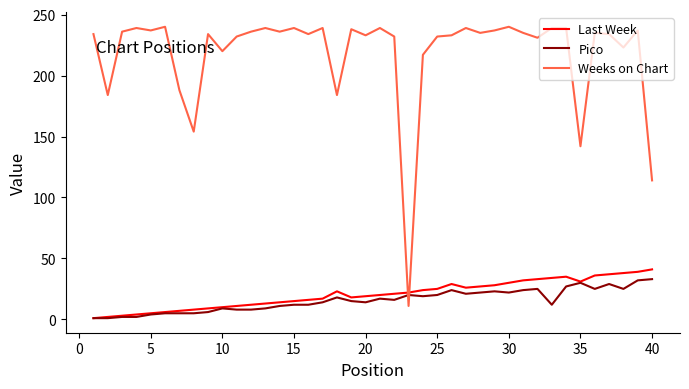

What are all the series names shown in the legend?

Last Week, Pico, Weeks on Chart